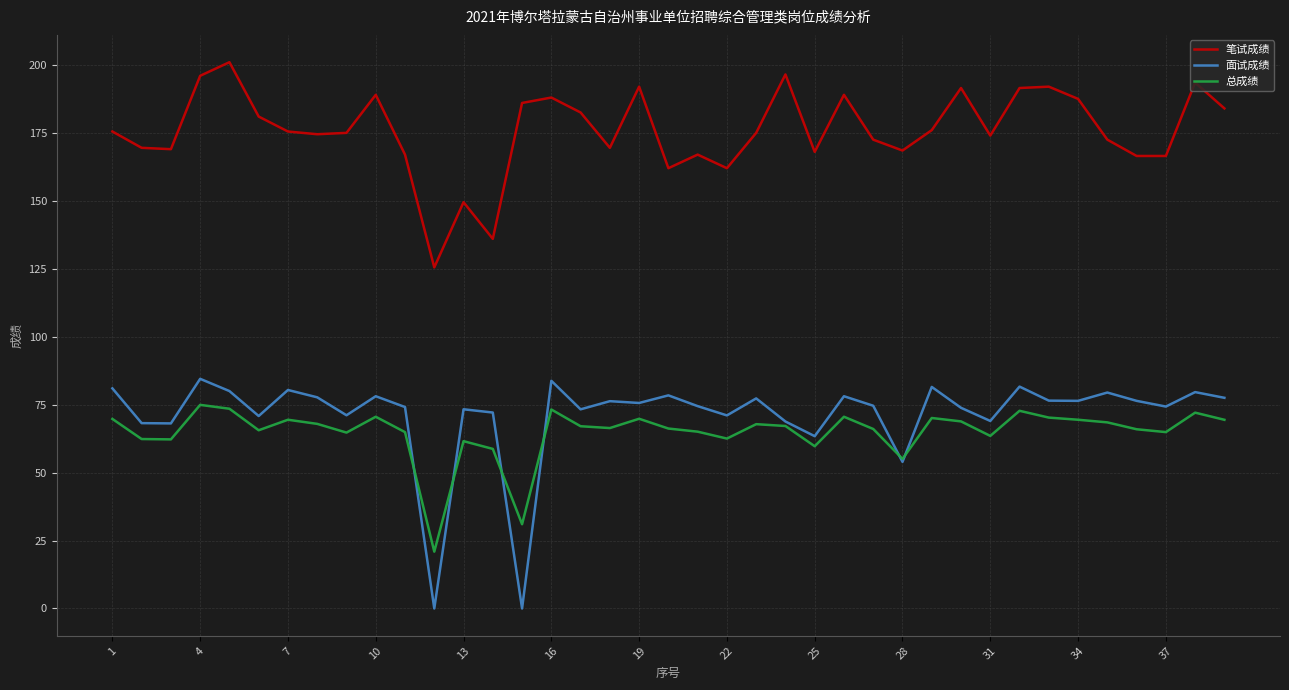

List the series in order of their peak value, highest first.

笔试成绩, 面试成绩, 总成绩